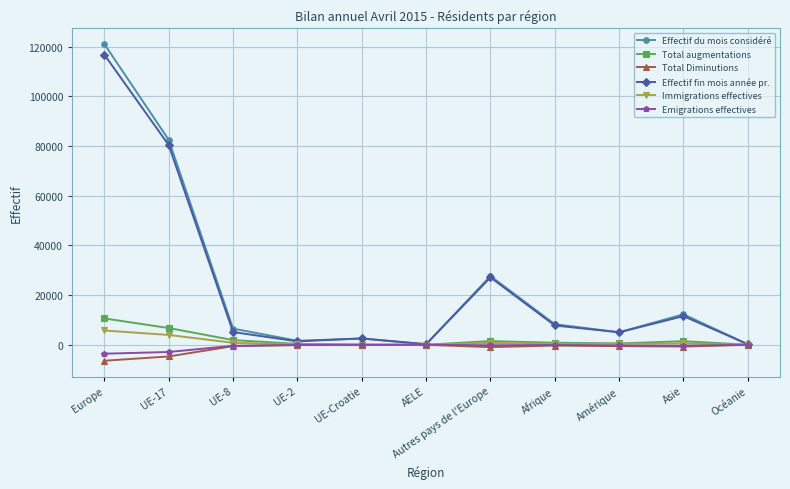

What is the difference between the maximum and minimum values in the Total Diminutions series?

6404